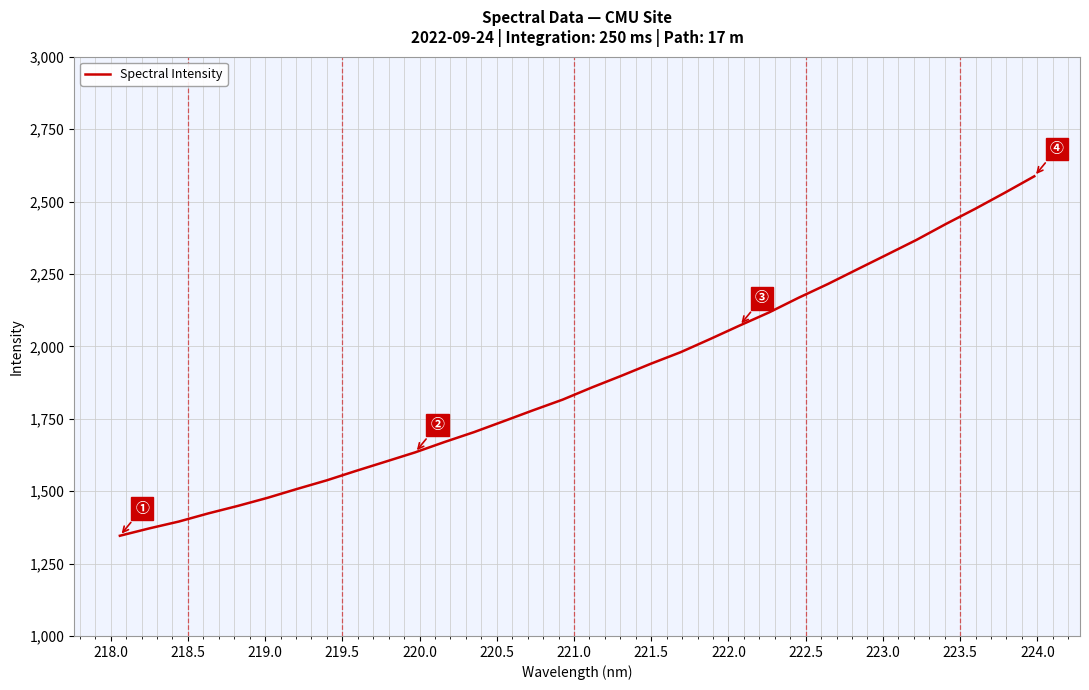

Reading left to right, transcribe all the data shown in this chart.

1346.0	1371.5	1395.1	1423.3	1449.2	1476.9	1507.6	1537.2	1570.0	1601.8	1633.9	1669.8	1703.9	1741.4	1779.2	1815.9	1858.4	1898.6	1940.3	1979.7	2025.1	2071.7	2117.0	2167.6	2215.4	2266.1	2316.6	2367.4	2422.4	2475.1	2530.3	2587.1